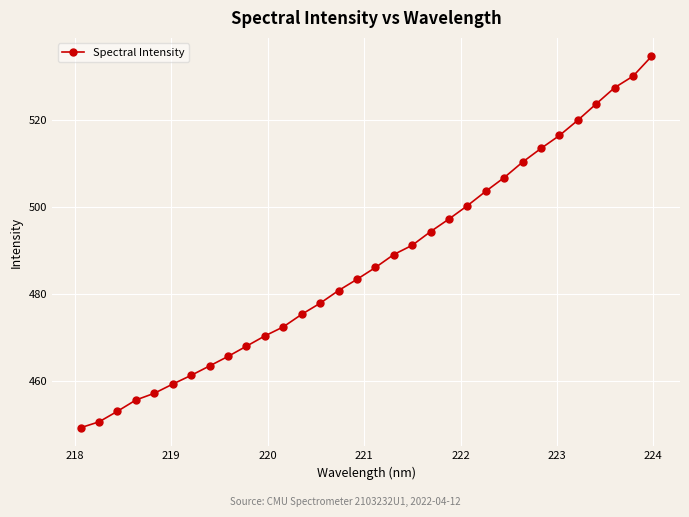

What is the greatest value displayed?

534.5